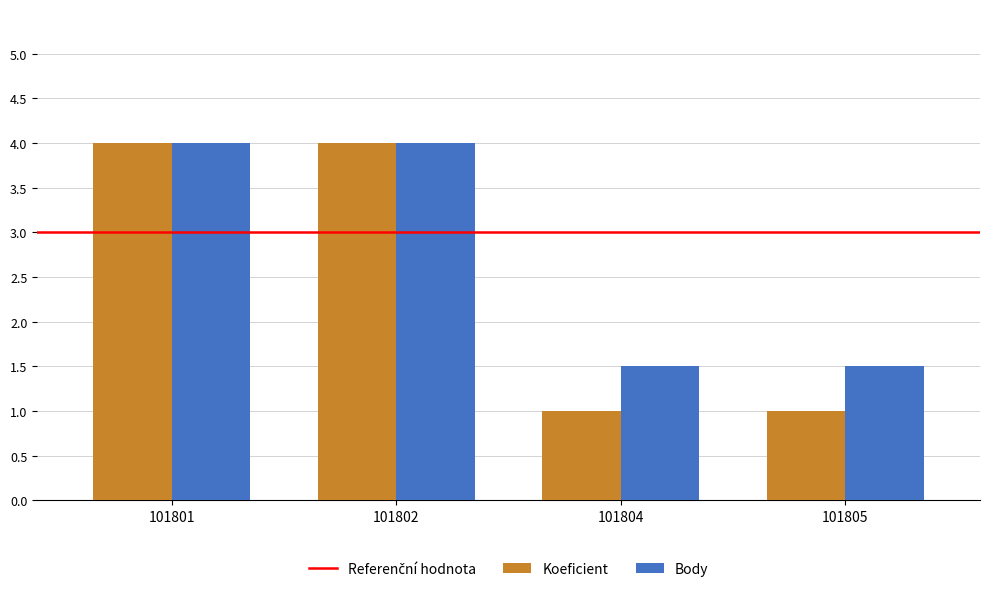

Rank the series by their average value, from highest to lowest.

Body, Koeficient